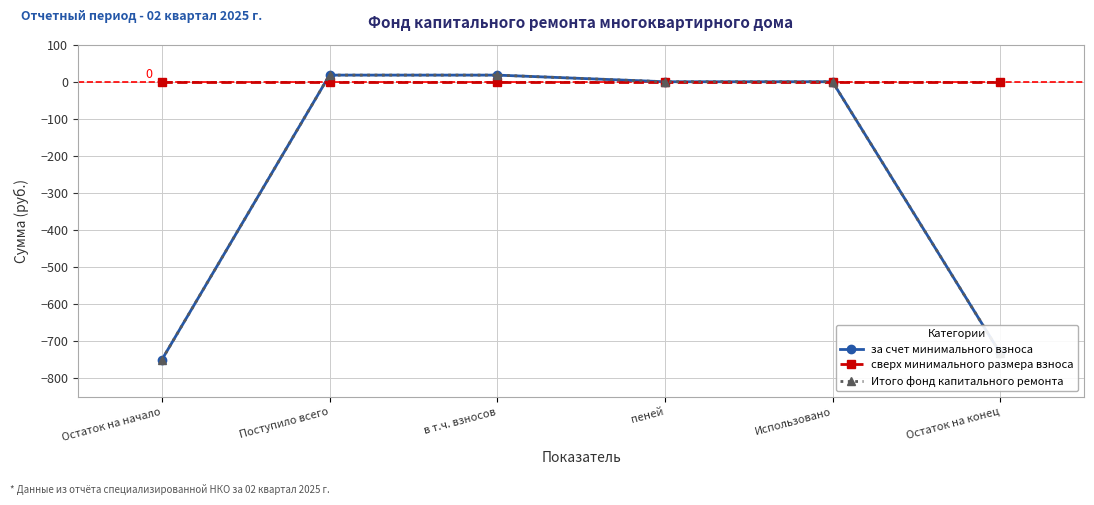

Does the chart have visible grid lines?

Yes